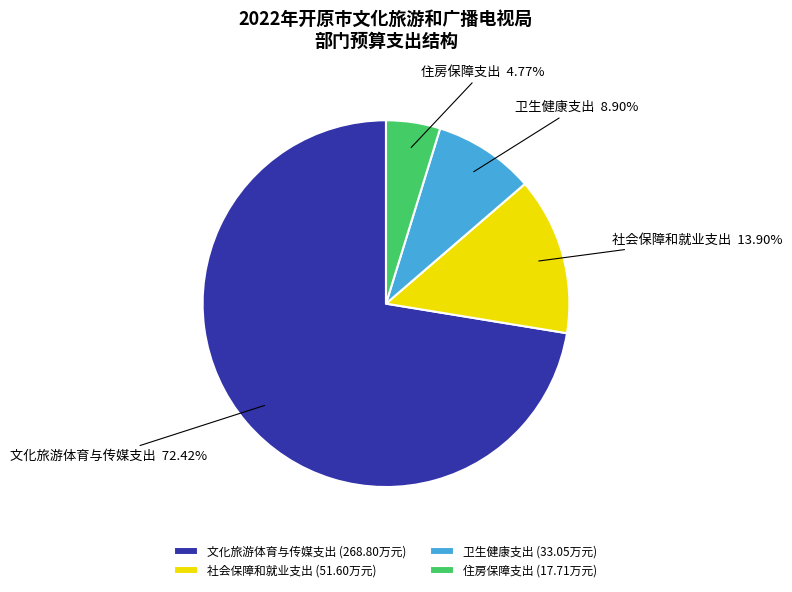

Rank the categories by value from highest to lowest.

文化旅游体育与传媒支出, 社会保障和就业支出, 卫生健康支出, 住房保障支出